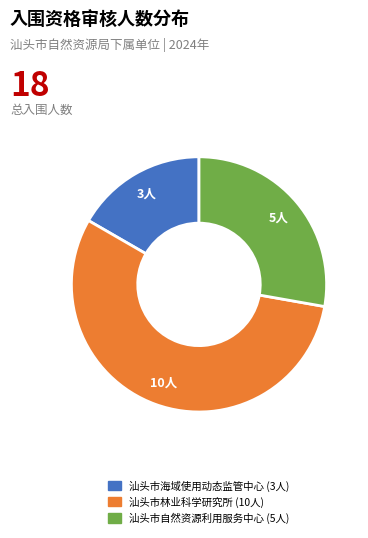

Which slice is the largest?

汕头市林业科学研究所